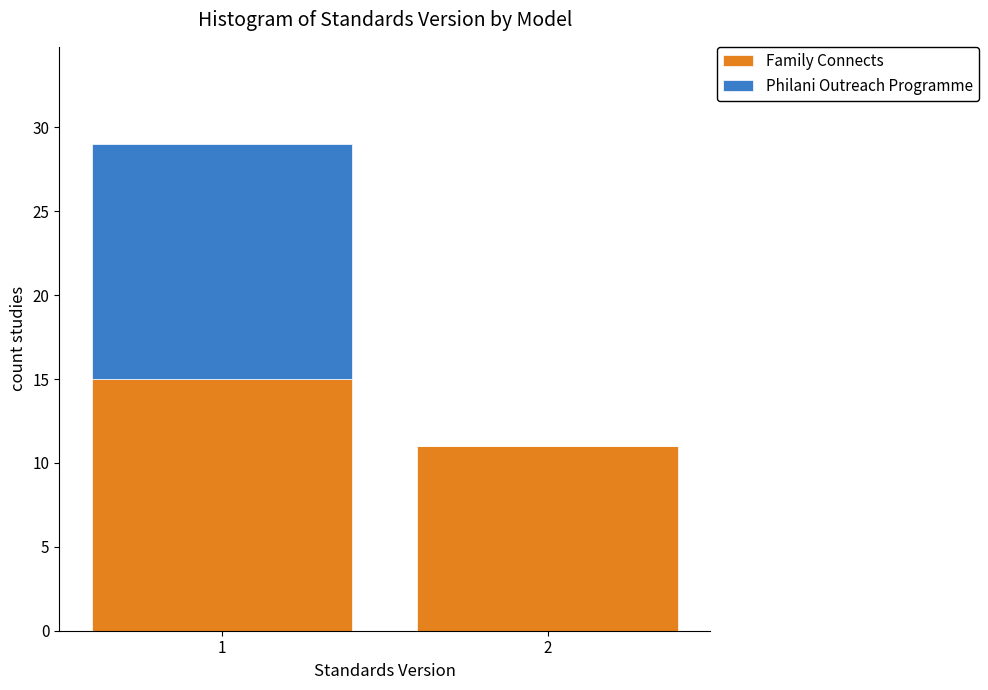

Reading right to left, list the values for the Family Connects series.

2=11	1=15